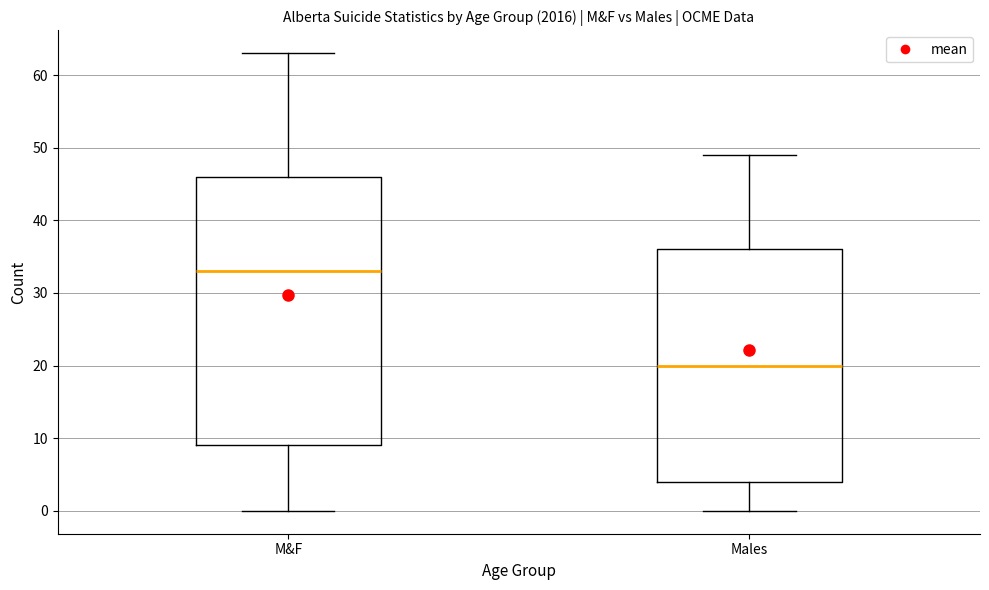

Reading left to right, transcribe this box plot: for each box, give where its median line is, the range the box spans, and where its two whiskers end, as read against the y-axis. The values are not printed on the chart, so give them approximately, as read against the axis.

M&F: median 33, box 9 to 46, whiskers 0 to 63
Males: median 20, box 4 to 36, whiskers 0 to 49